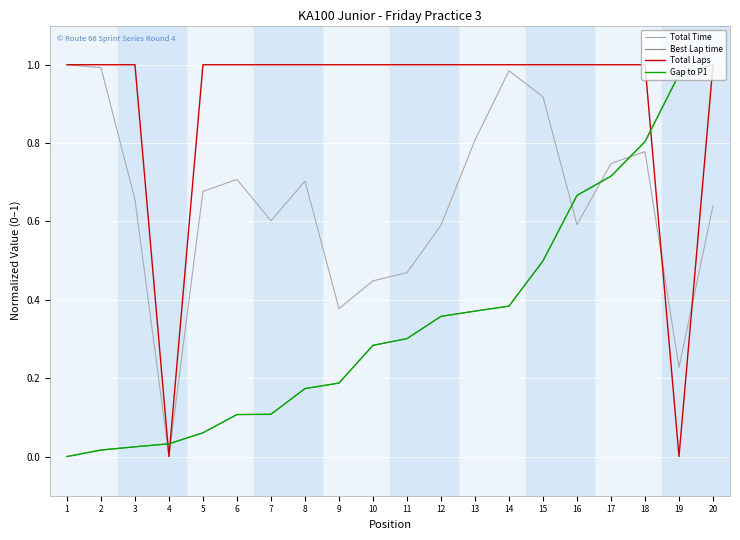

Is this an area chart (filled region under the line)?

No